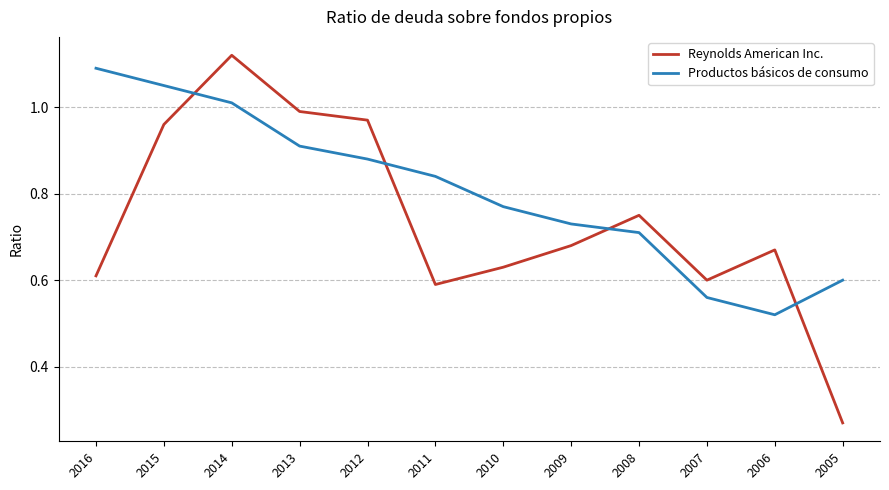

At which category does the chart reach its minimum across all series?

2005